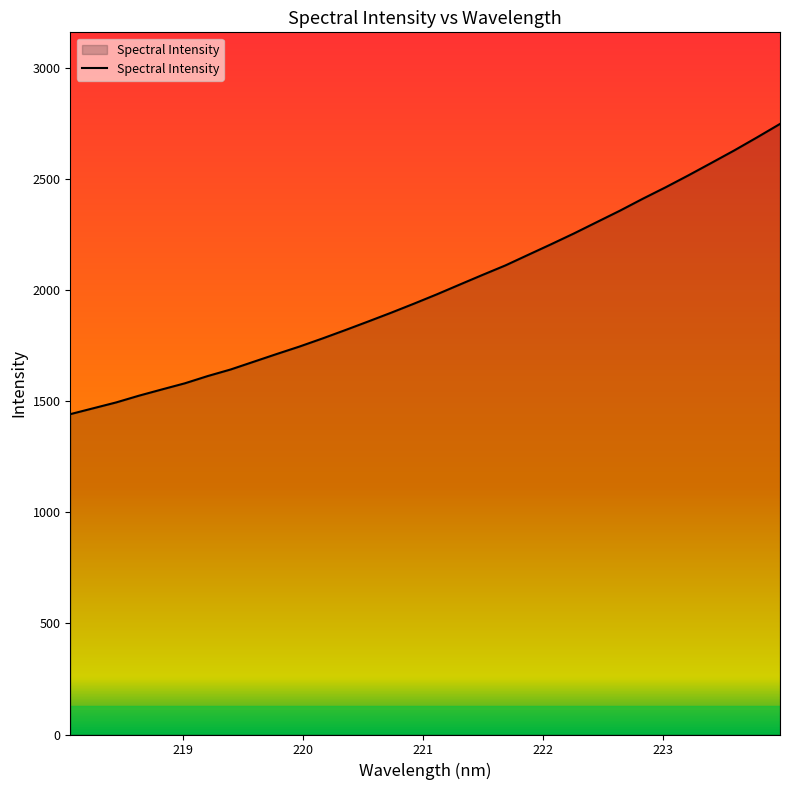

What is the minimum value shown in the chart?

1442.1